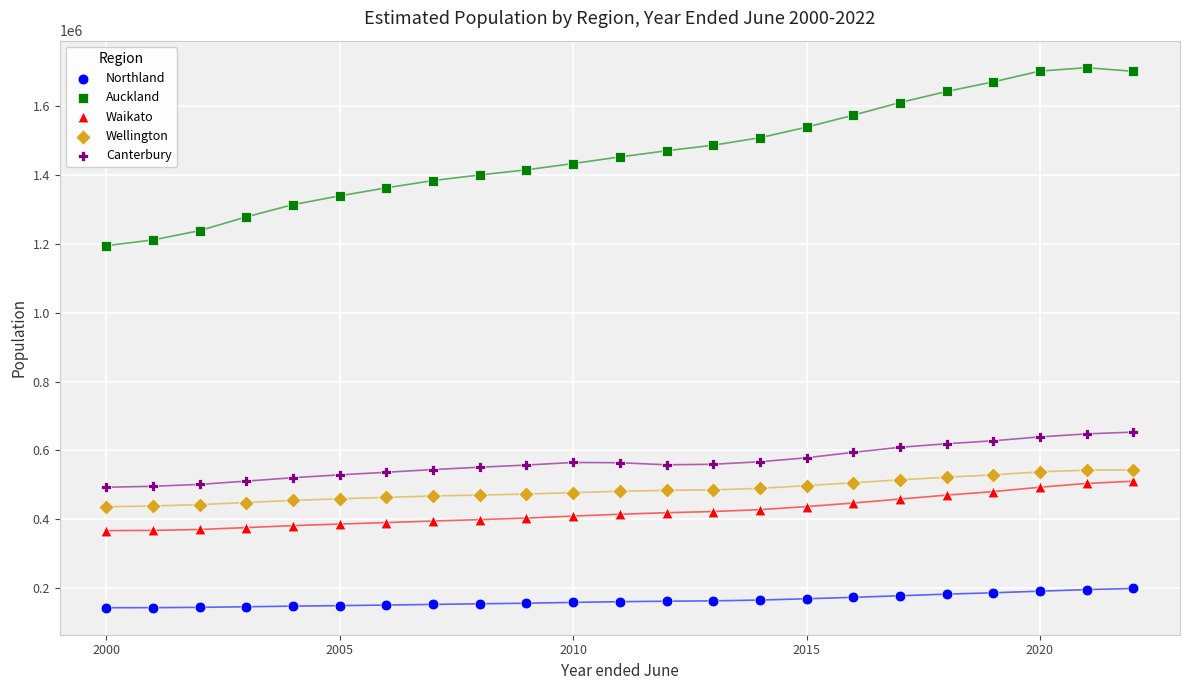

Across all data points, what is the range of Y values (max minus min)?

1565600